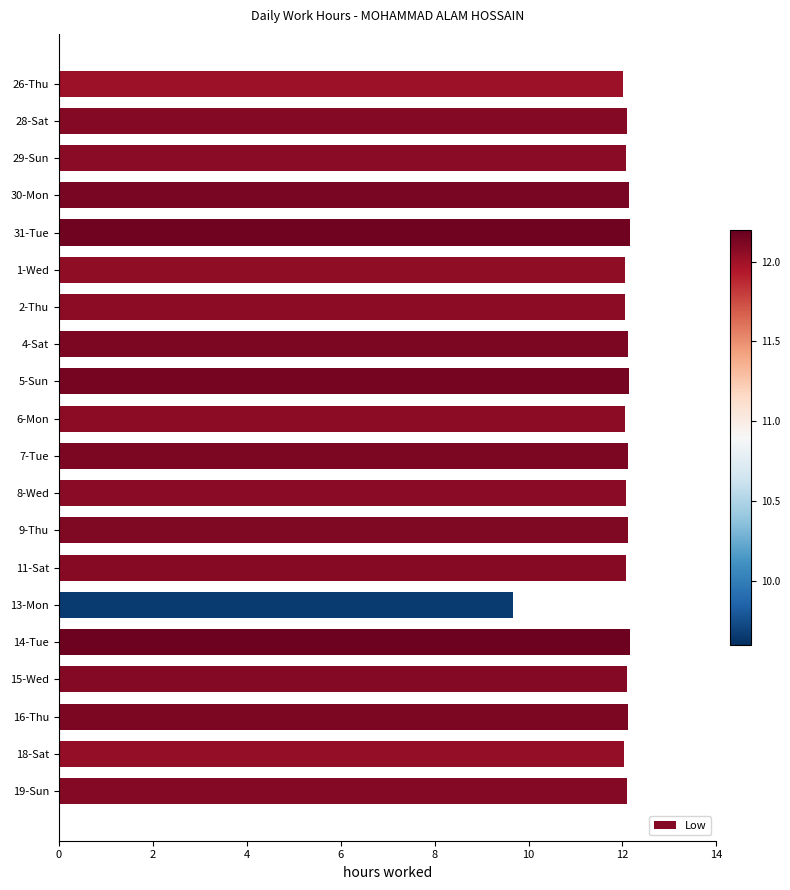

What is the ratio of the value at 19-Sun to the value at 6-Mon?

1.0